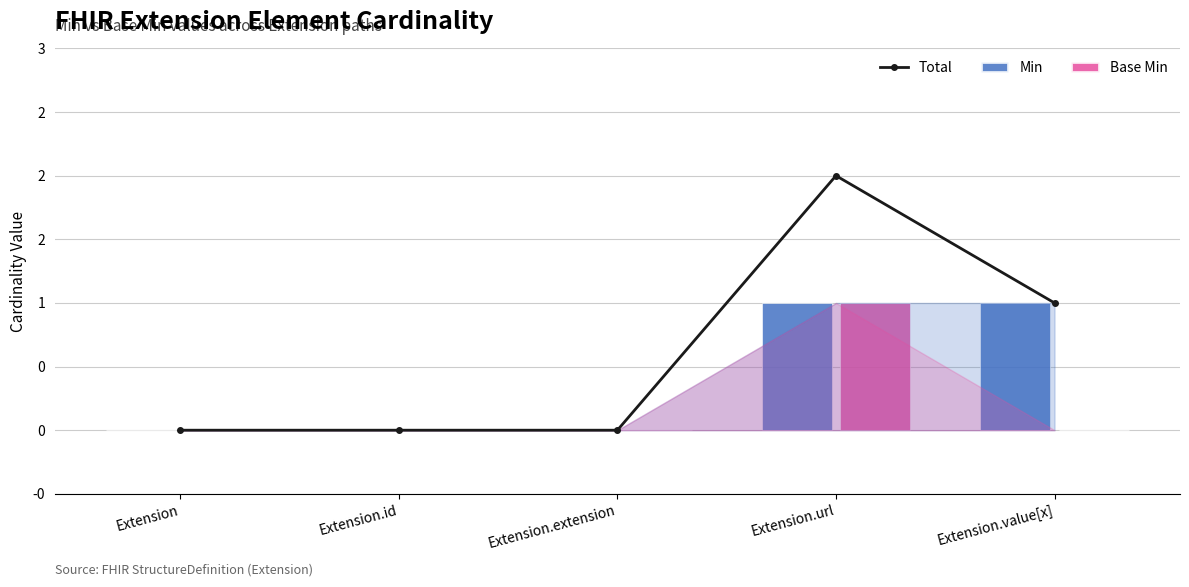

What is the difference between the maximum and minimum values in the Min series?

1